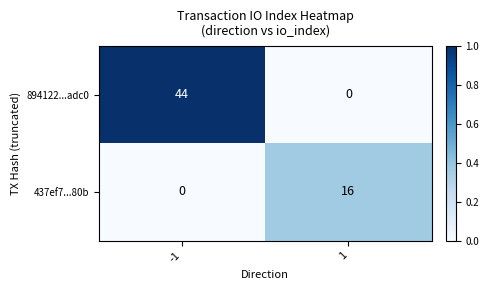

Reading left to right, transcribe all the data shown in this chart.

894122...adc0: -1=44	1=0
437ef7...80b: -1=0	1=16